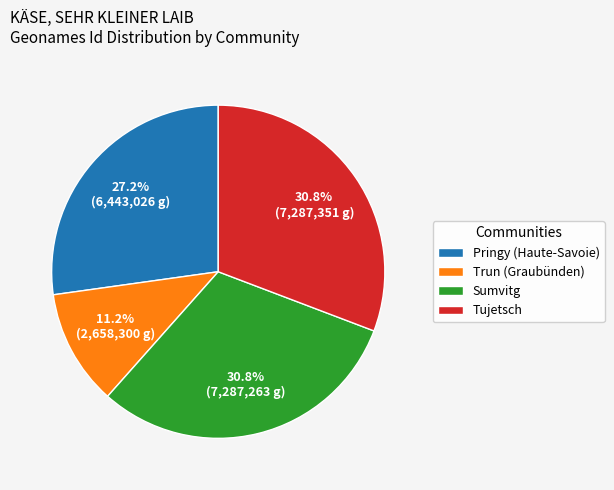

How many segments does this pie chart have?

4